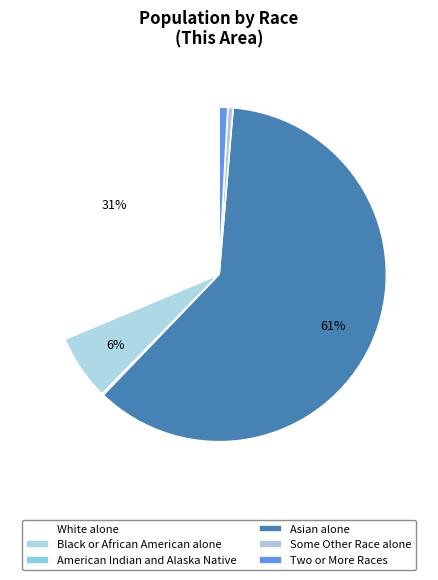

Which category has the biggest portion of the pie?

Asian alone